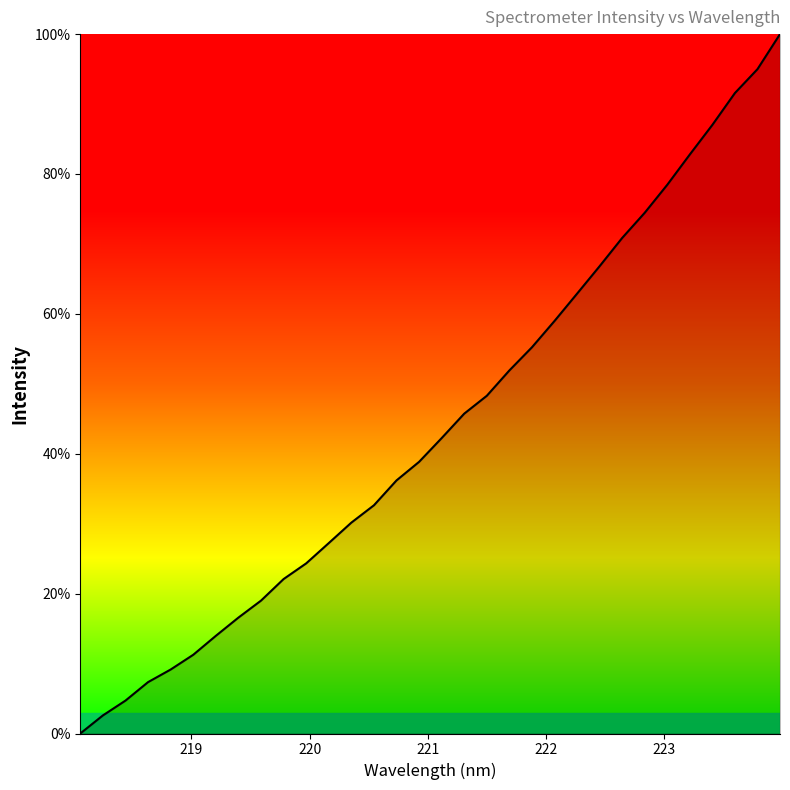

What is the maximum value shown in the chart?

100.0